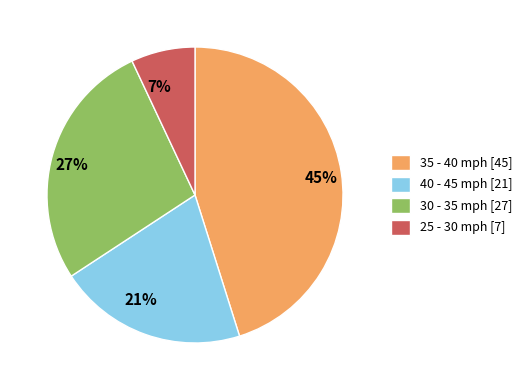

Does 40 - 45 represent more than half of the total?

No